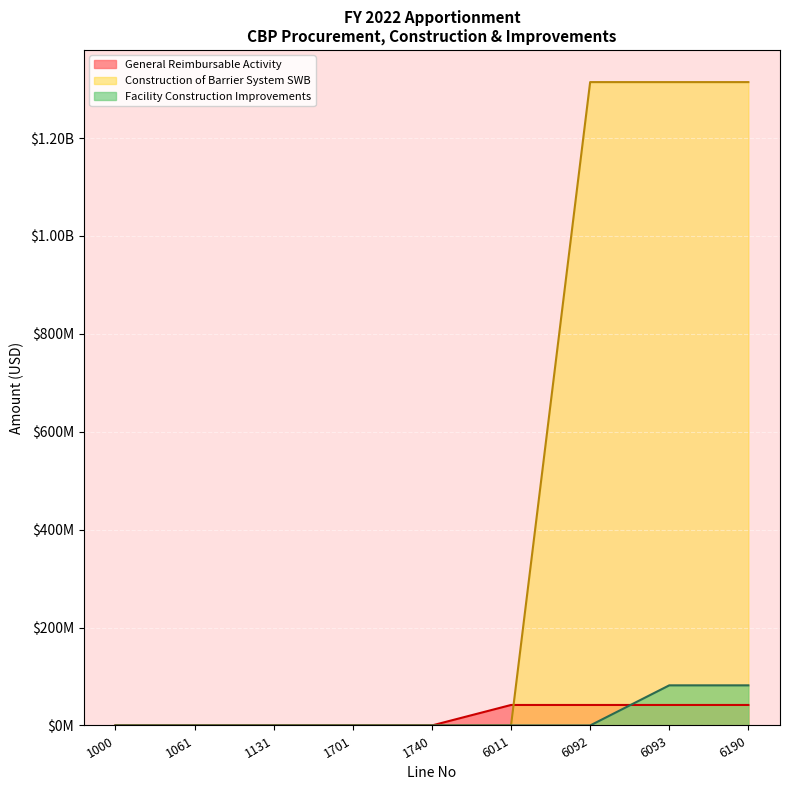

Is it true that Construction of Barrier System SWB equals 1883885682 at 1131?

False